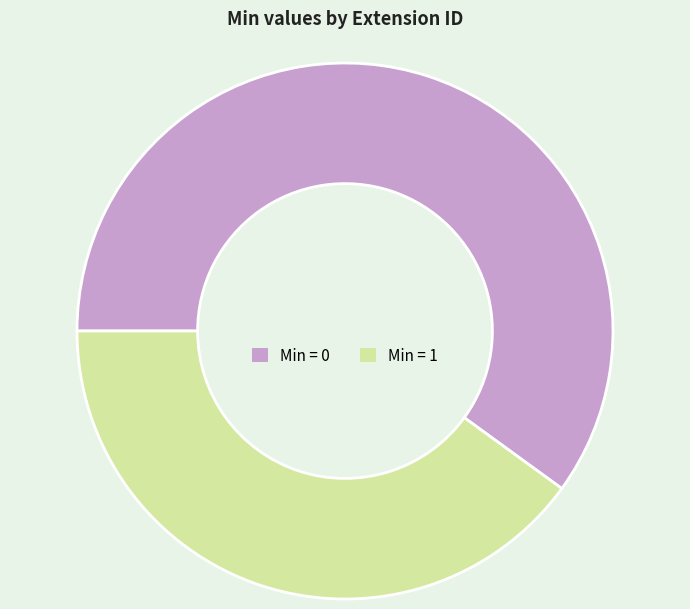

Combined, do Min = 0 and Min = 1 account for over 50%?

Yes